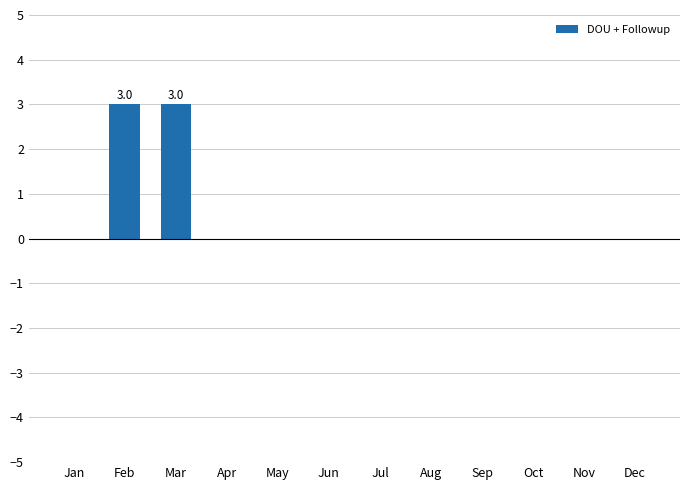

Does the chart contain stacked bars?

No